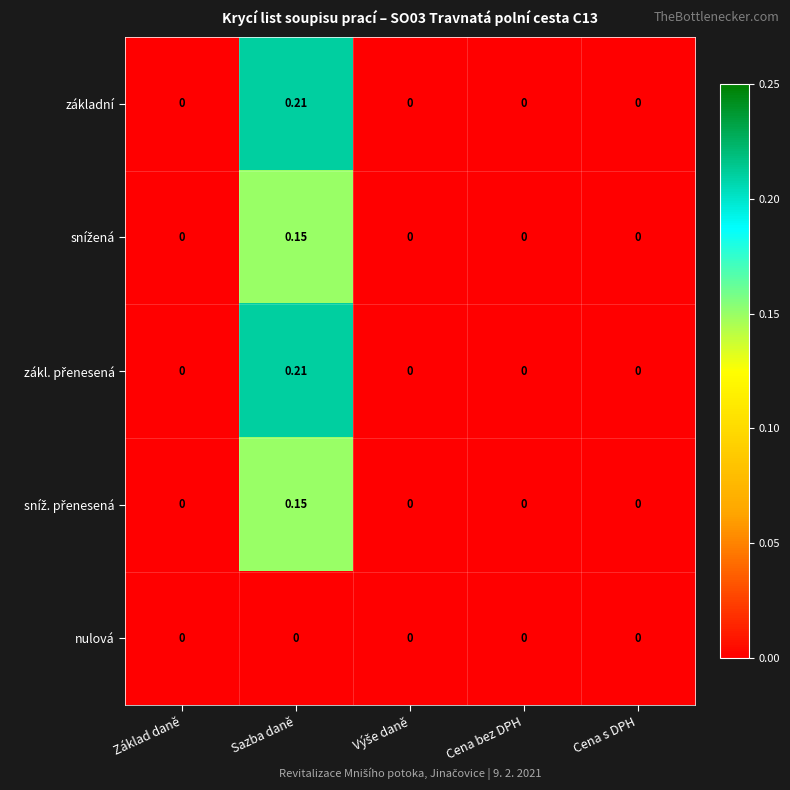

At which category is the sum across all series the highest?

Sazba daně